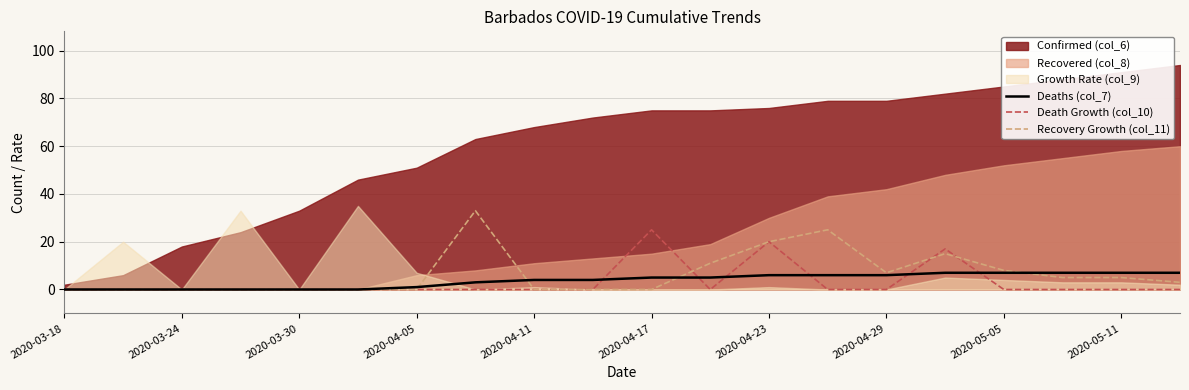

Is the value of Recovery Growth (col_11) at 2020-03-18 greater than the value of Deaths (col_7) at 2020-05-05?

No